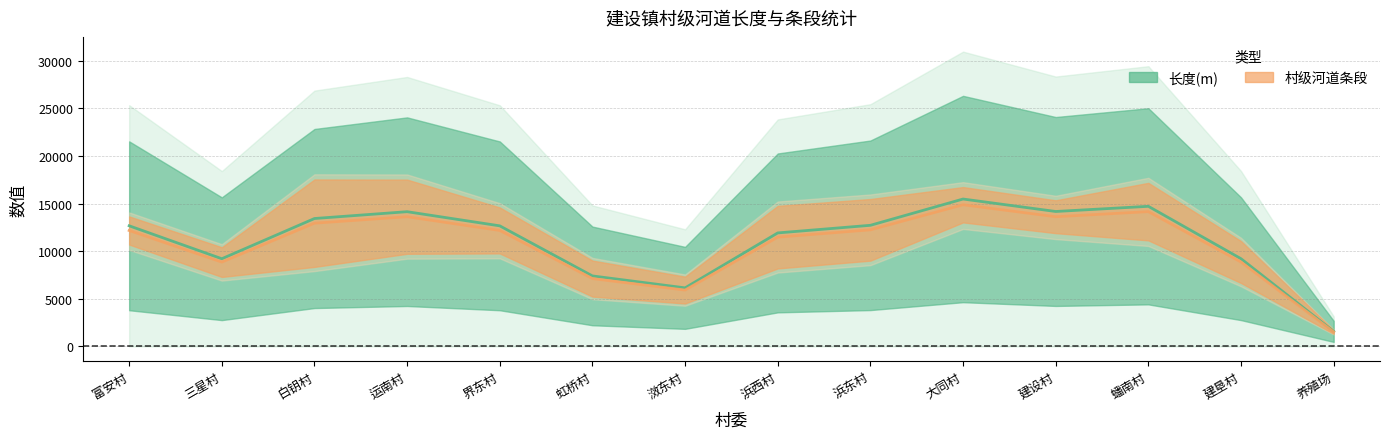

What is the value of the 7th point from the left?

6149.5